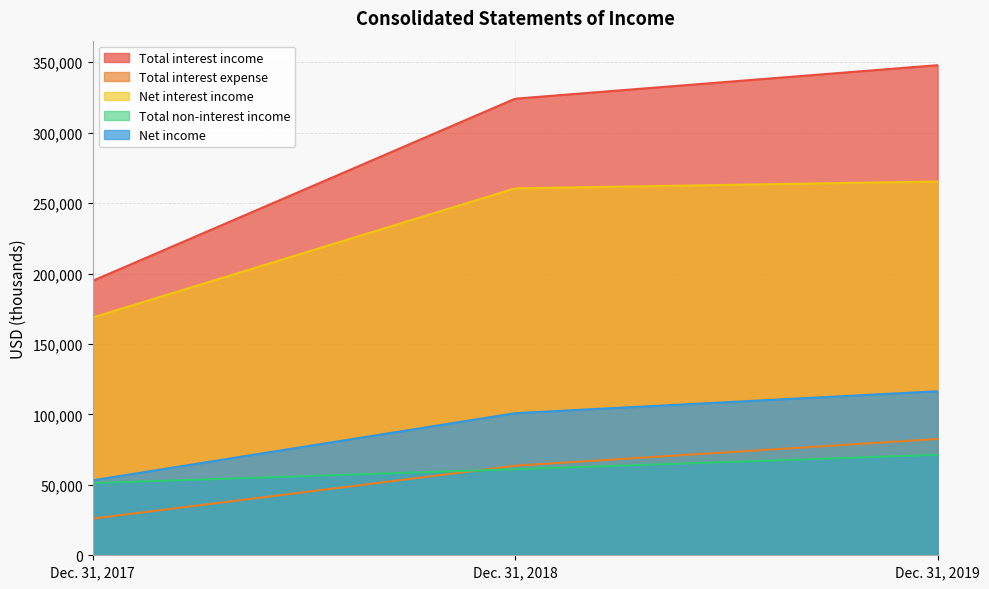

How many Total non-interest income values are between 51243 and 71322?

3